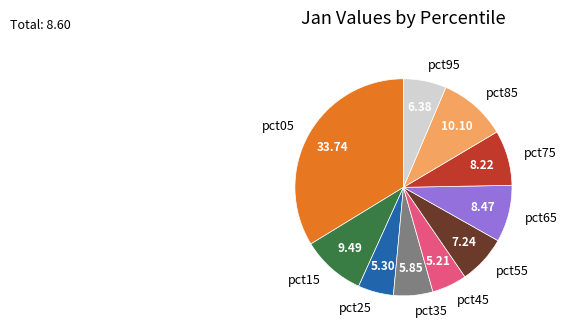

Between pct75 and pct35, which is larger?

pct75